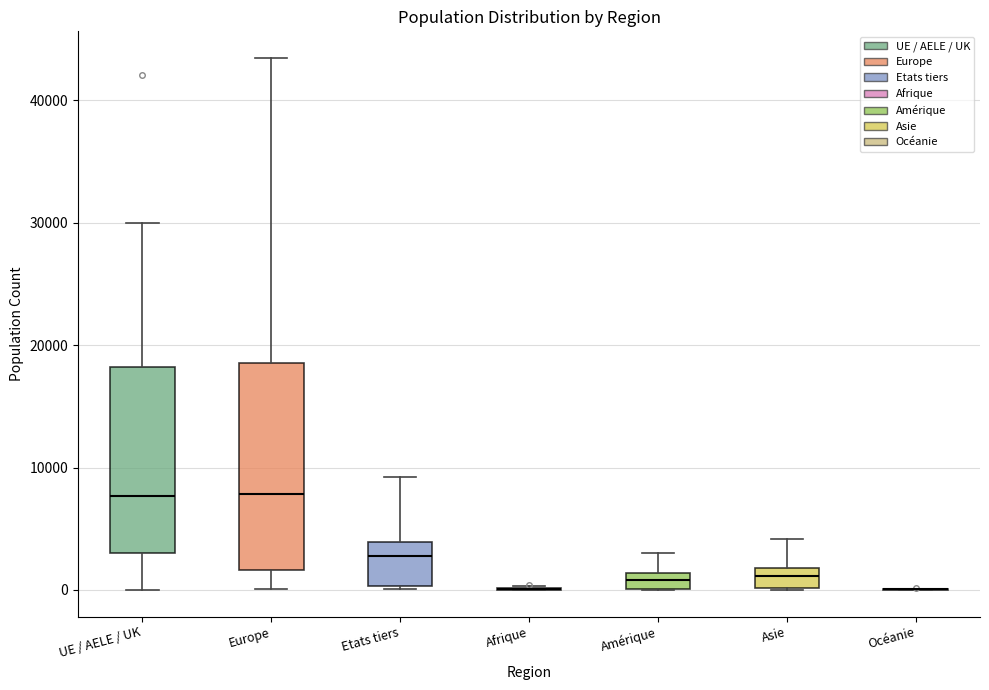

Where is the upper edge of the box for Amérique on the y-axis? The values are not printed on the chart, so give them approximately, as read against the axis.

1000